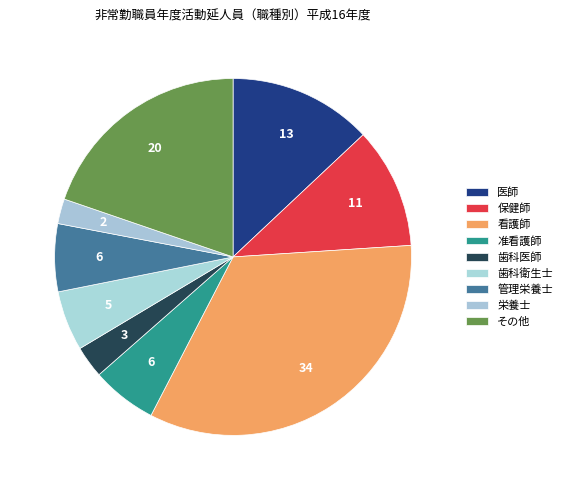

Which slice is the smallest?

栄養士